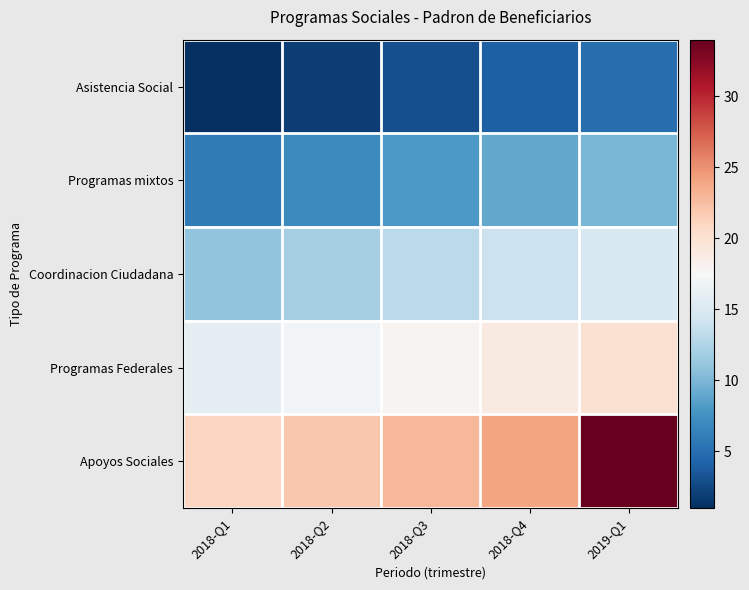

Which series has the largest range (max minus min)?

Apoyos Sociales